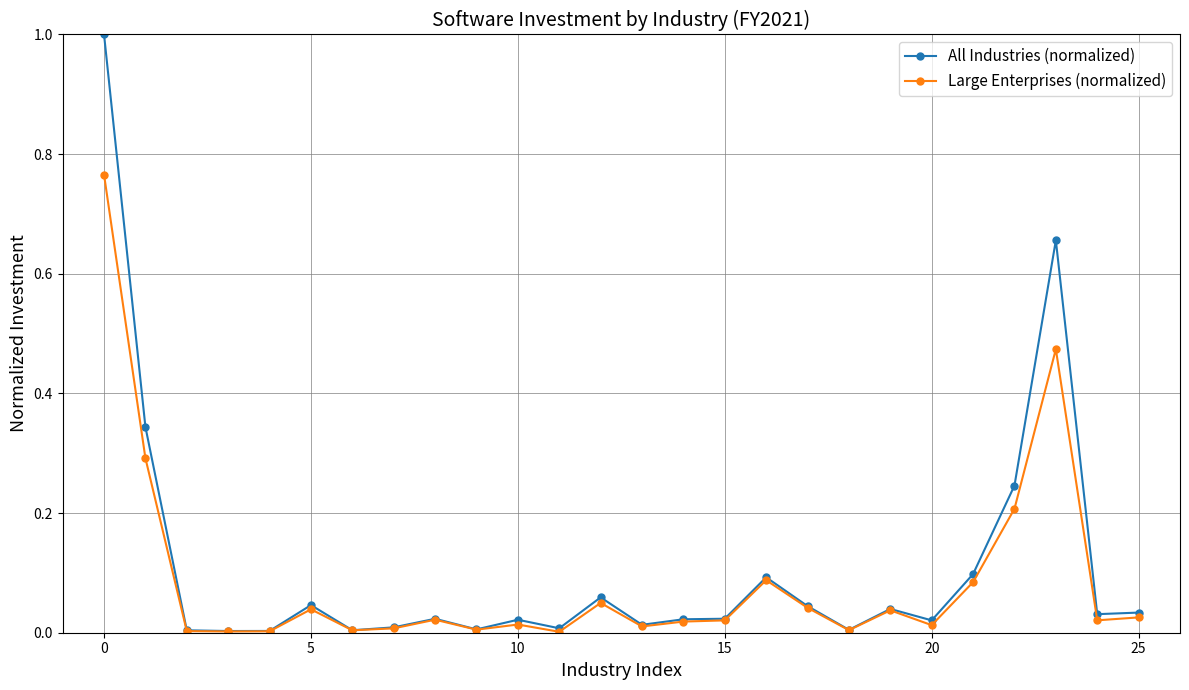

Which series has the widest spread of values?

All Industries (normalized)